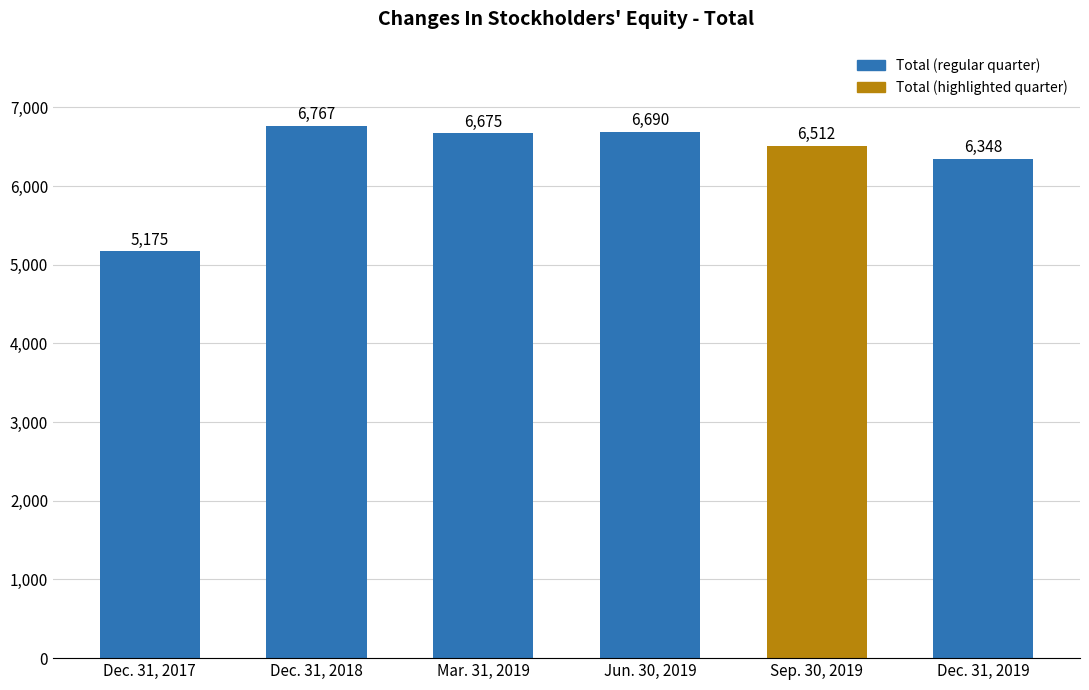

True or false: the data shows 6690 at Jun. 30, 2019.

True